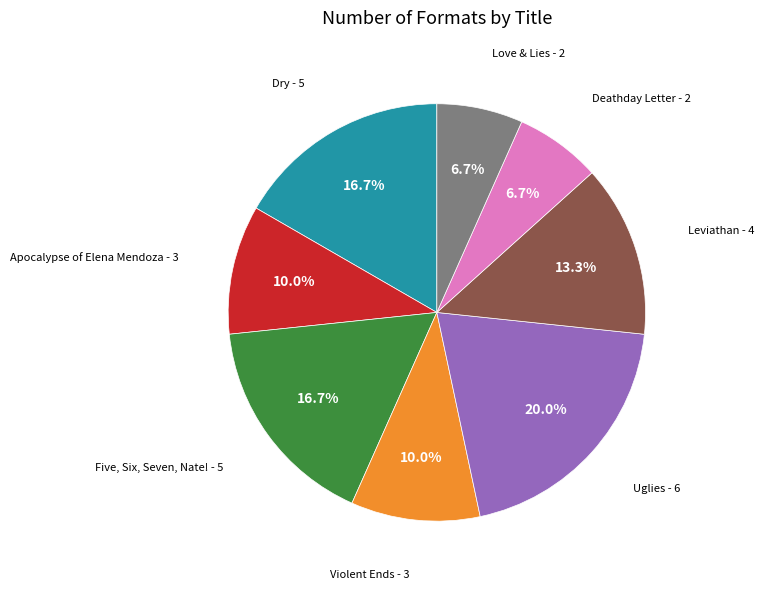

Is there any slice that represents more than half of the pie?

No